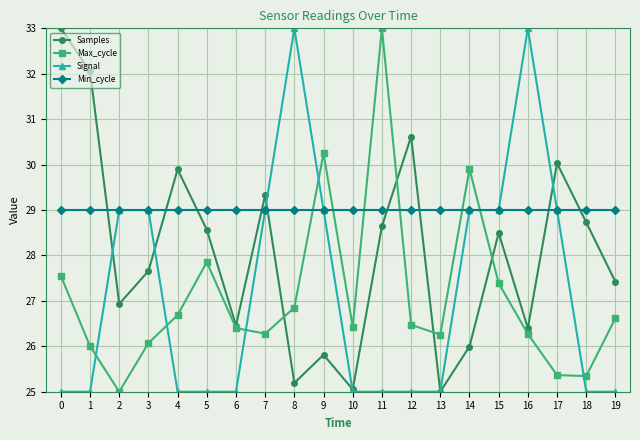

How many times do Min_cycle and Max_cycle cross each other?

6